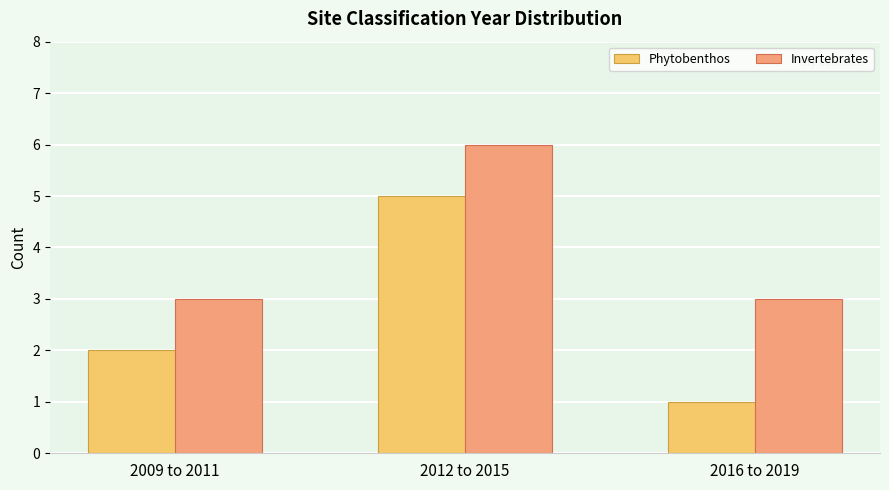

Reading left to right, transcribe all the data shown in this chart.

Phytobenthos: 2	5	1
Invertebrates: 3	6	3